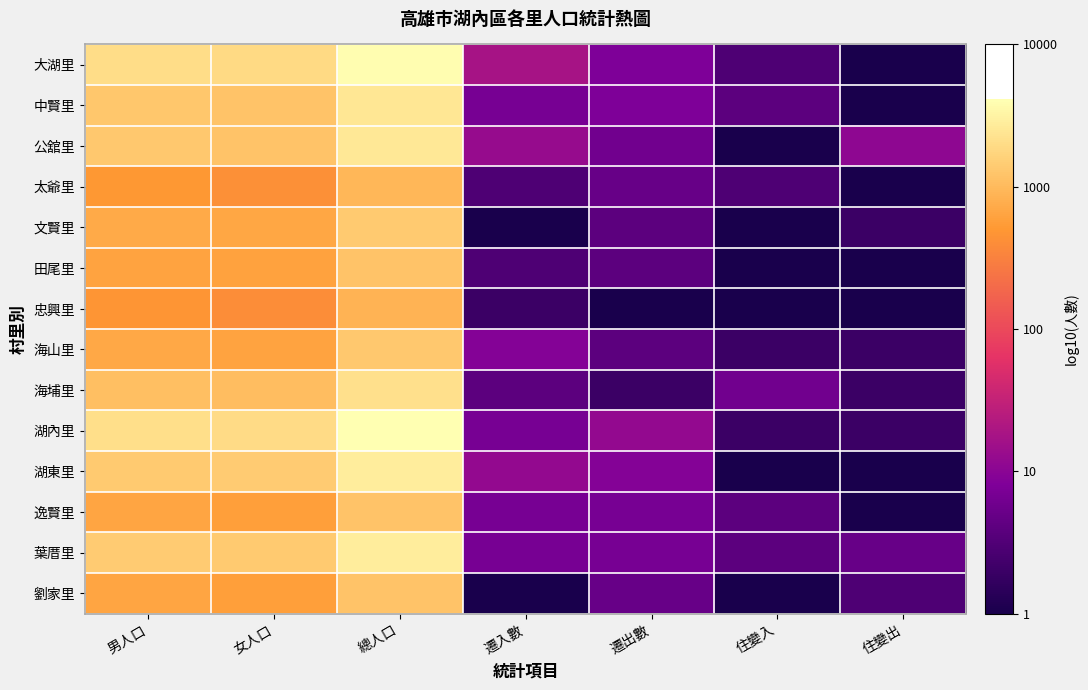

Reading right to left, list all the values displayed in this chart.

大湖里: 住變出=0.0	住變入=0.5	遷出數=0.9	遷入數=1.3	總人口=3.6	女人口=3.3	男人口=3.3
中賢里: 住變出=0.0	住變入=0.6	遷出數=0.9	遷入數=0.8	總人口=3.4	女人口=3.1	男人口=3.1
公舘里: 住變出=1.0	住變入=0.0	遷出數=0.8	遷入數=1.1	總人口=3.4	女人口=3.1	男人口=3.1
太爺里: 住變出=0.0	住變入=0.5	遷出數=0.7	遷入數=0.5	總人口=3.0	女人口=2.6	男人口=2.7
文賢里: 住變出=0.3	住變入=0.0	遷出數=0.6	遷入數=0.0	總人口=3.1	女人口=2.8	男人口=2.9
田尾里: 住變出=0.0	住變入=0.0	遷出數=0.6	遷入數=0.5	總人口=3.1	女人口=2.8	男人口=2.8
忠興里: 住變出=0.0	住變入=0.0	遷出數=0.0	遷入數=0.3	總人口=2.9	女人口=2.6	男人口=2.7
海山里: 住變出=0.3	住變入=0.3	遷出數=0.6	遷入數=1.0	總人口=3.1	女人口=2.8	男人口=2.8
海埔里: 住變出=0.3	住變入=0.8	遷出數=0.3	遷入數=0.6	總人口=3.3	女人口=3.0	男人口=3.0
湖內里: 住變出=0.3	住變入=0.3	遷出數=1.1	遷入數=0.8	總人口=3.6	女人口=3.3	男人口=3.3
湖東里: 住變出=0.0	住變入=0.0	遷出數=1.0	遷入數=1.1	總人口=3.4	女人口=3.2	男人口=3.1
逸賢里: 住變出=0.0	住變入=0.6	遷出數=0.8	遷入數=0.8	總人口=3.1	女人口=2.8	男人口=2.8
葉厝里: 住變出=0.7	住變入=0.6	遷出數=0.8	遷入數=0.8	總人口=3.5	女人口=3.1	男人口=3.2
劉家里: 住變出=0.5	住變入=0.0	遷出數=0.7	遷入數=0.0	總人口=3.1	女人口=2.8	男人口=2.8